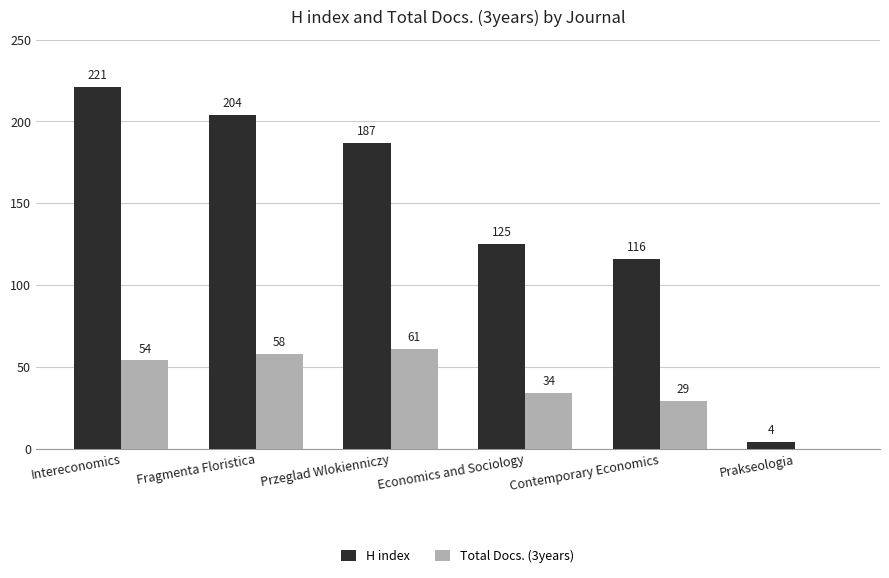

Is the value of Total Docs. (3years) at Contemporary Economics greater than the value of H index at Prakseologia?

Yes